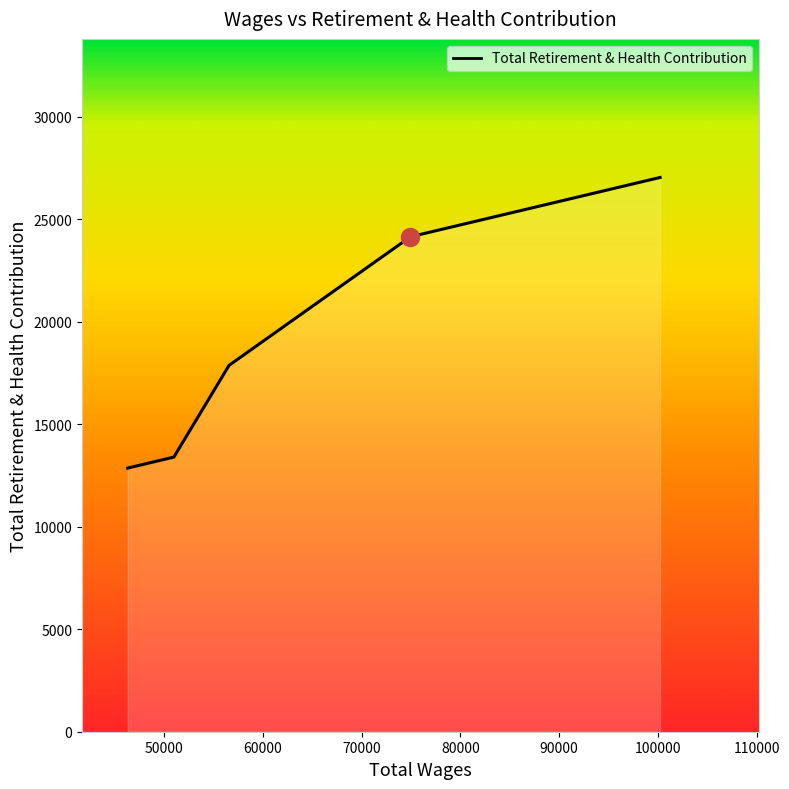

What is the difference between the second highest and second lowest values?

10931